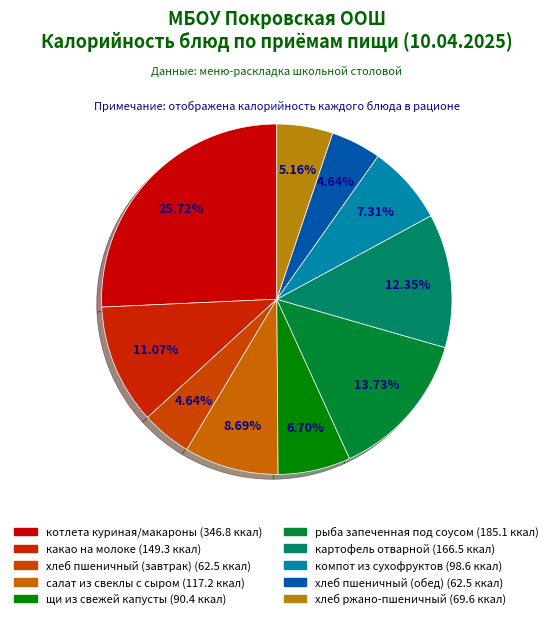

How many slices are in this pie chart?

10